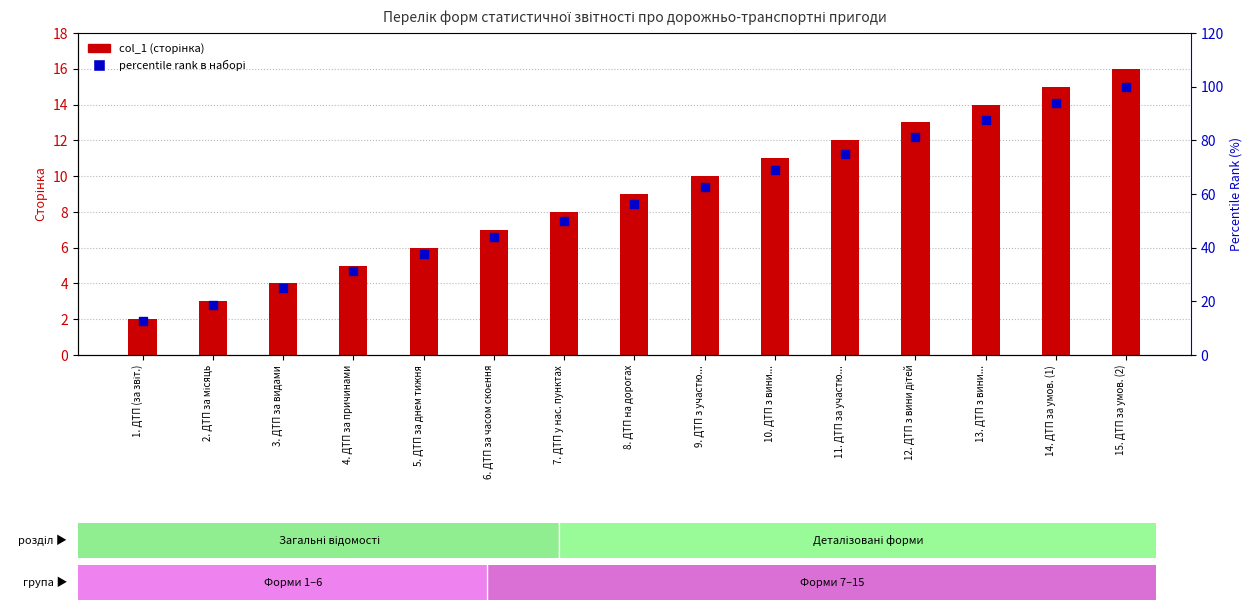

What are all the series names shown in the legend?

col_1, percentile rank